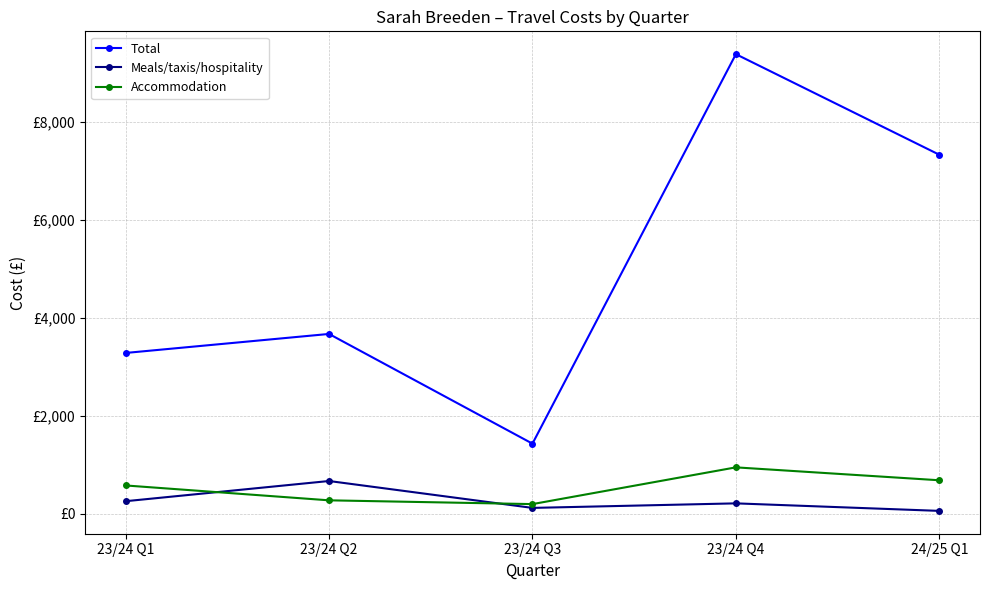

What is the difference between the Total values at 24/25 Q1 and 23/24 Q3?

5892.7